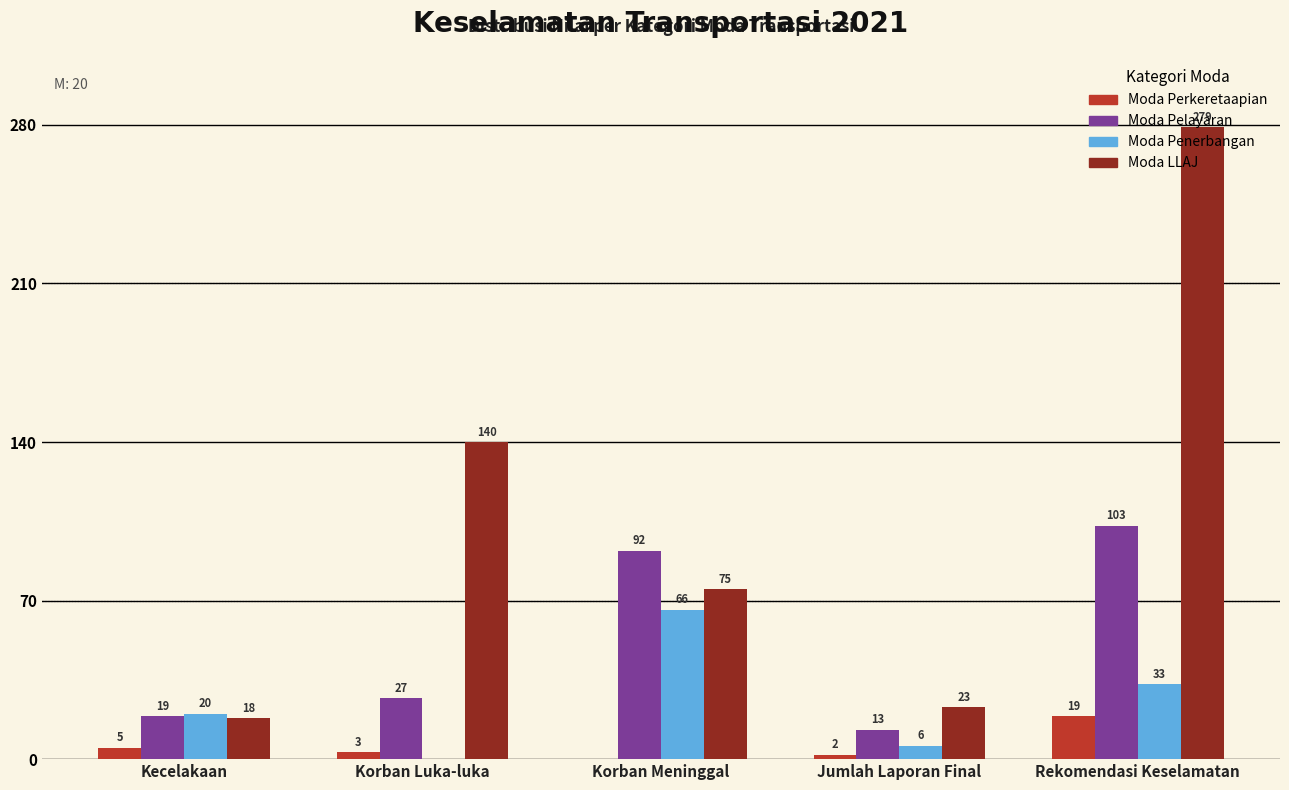

Where is Moda Penerbangan nearest to the value 33?

Rekomendasi Keselamatan